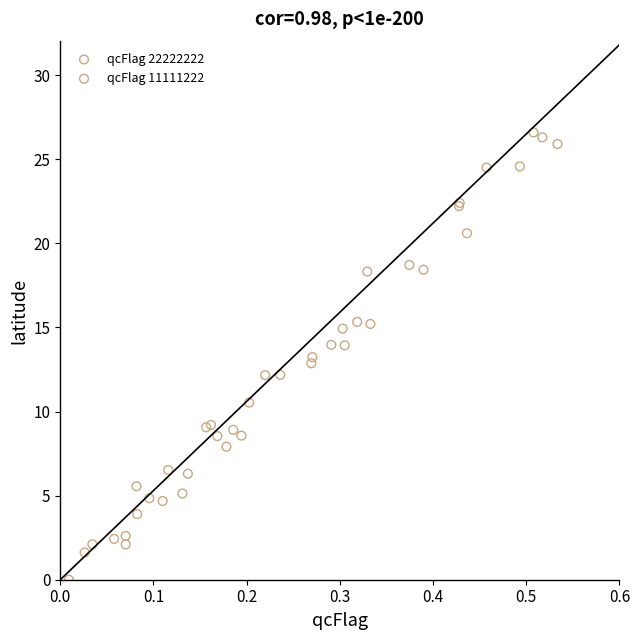

Which series has the largest Y range (max minus min)?

qcFlag 11111222